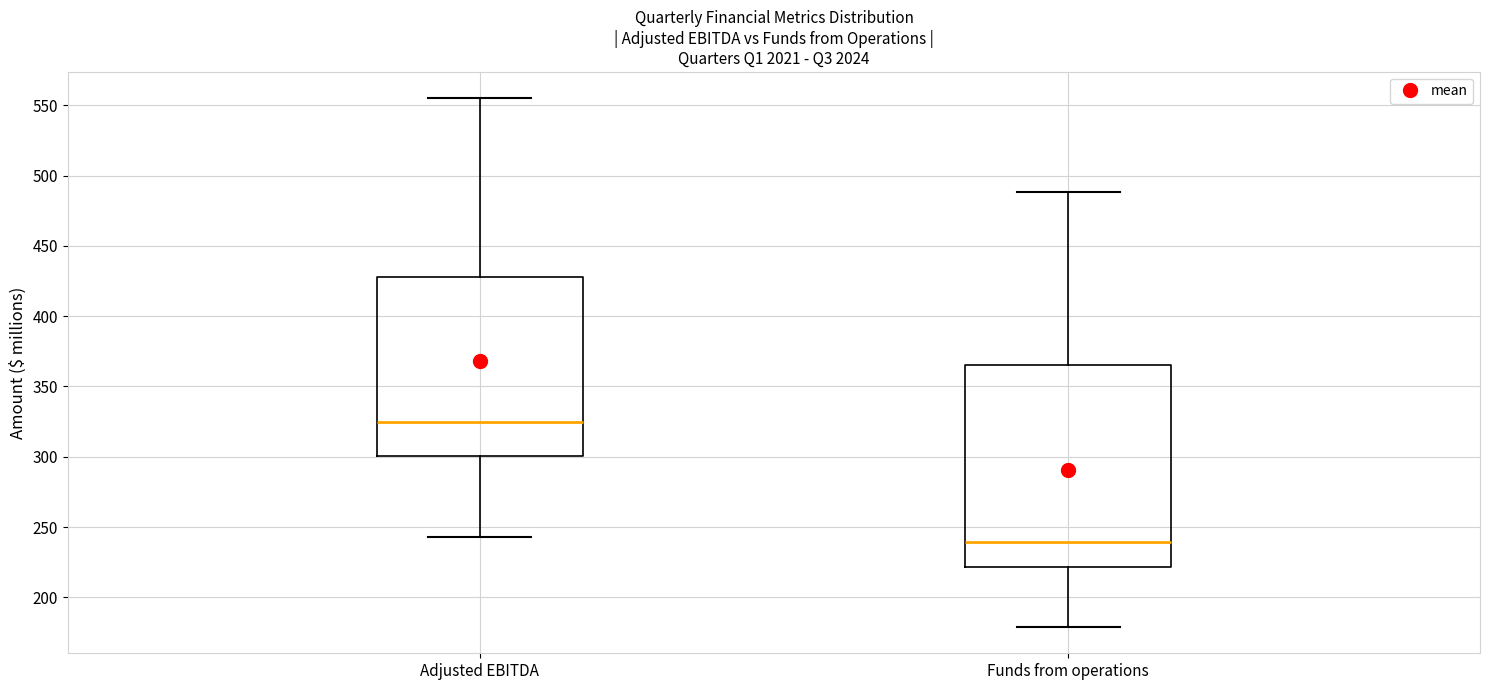

Which box is the tallest, from its lower edge to its upper edge?

Funds from operations